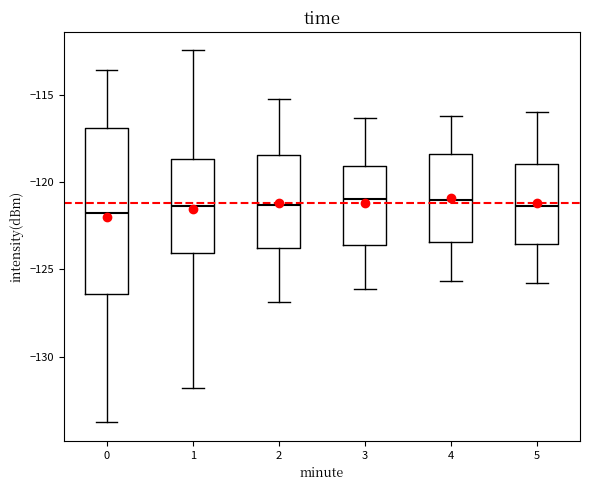

Reading left to right, transcribe this box plot: for each box, give where its median line is, the range the box spans, and where its two whiskers end, as read against the y-axis. The values are not printed on the chart, so give them approximately, as read against the axis.

0: median -122.0, box -126.5 to -117.0, whiskers -134.0 to -113.5
1: median -121.5, box -124.0 to -118.5, whiskers -132.0 to -112.5
2: median -121.5, box -124.0 to -118.5, whiskers -127.0 to -115.0
3: median -121.0, box -123.5 to -119.0, whiskers -126.0 to -116.5
4: median -121.0, box -123.5 to -118.5, whiskers -125.5 to -116.0
5: median -121.5, box -123.5 to -119.0, whiskers -126.0 to -116.0